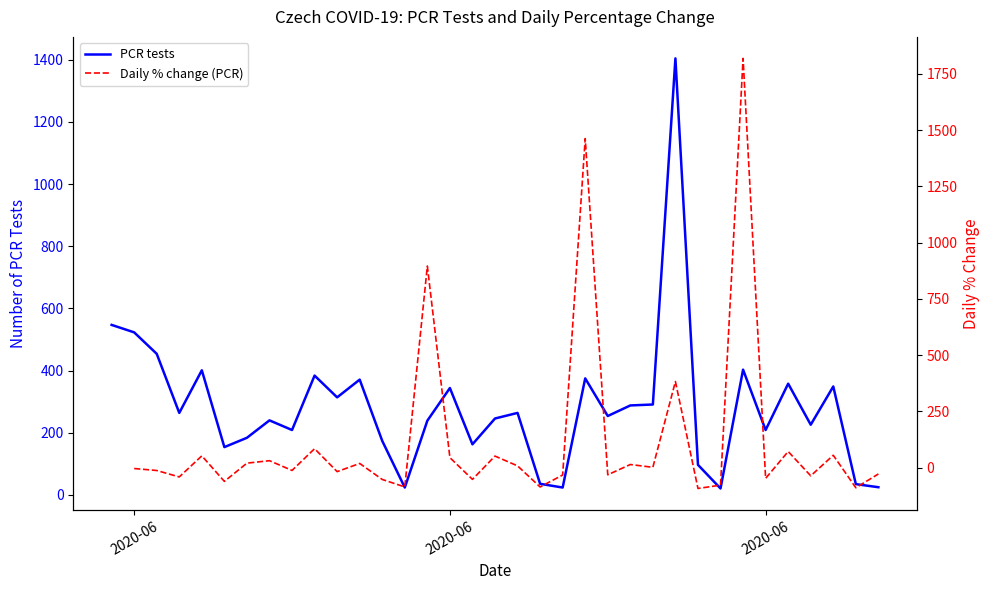

The value of Daily % change (PCR) at 2020-06 is -28.6. True or false?

False